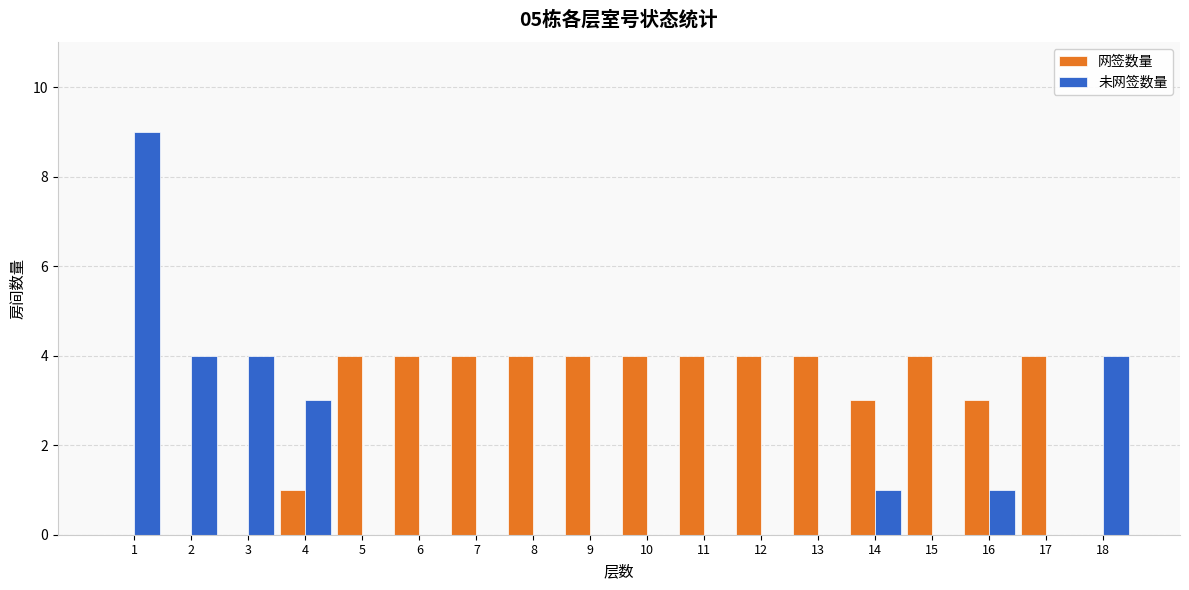

Which series has the largest range (max minus min)?

未网签数量